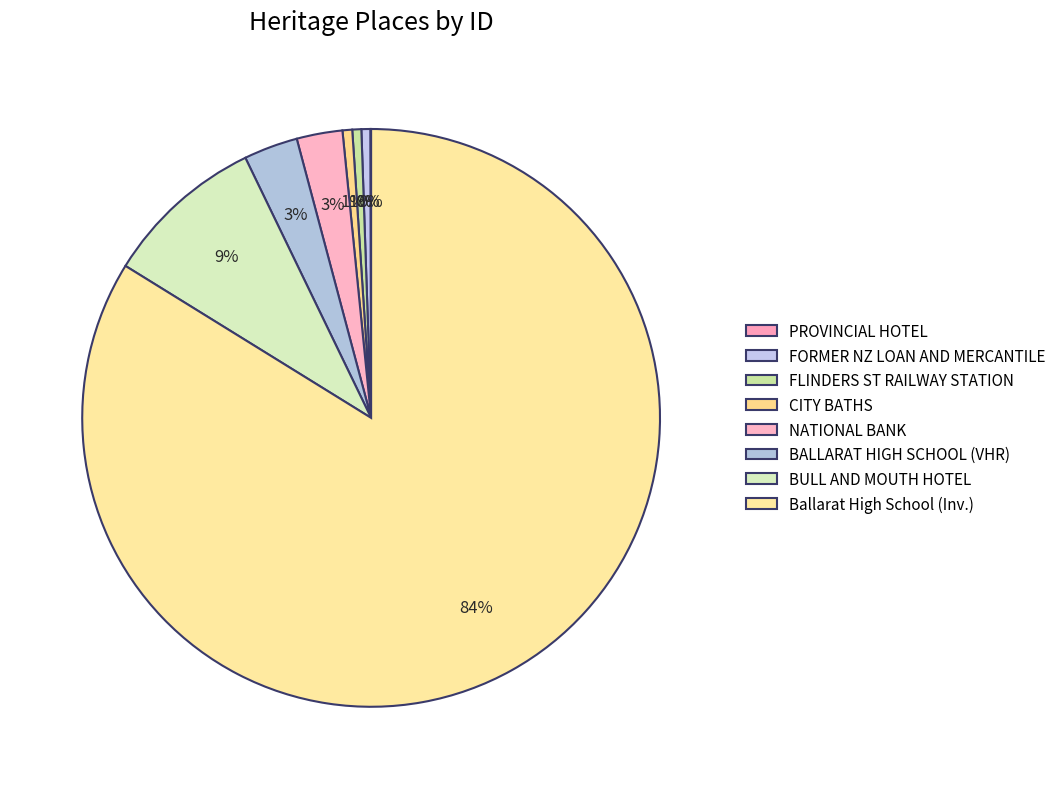

Rank the categories by value from highest to lowest.

Ballarat High School, BULL AND MOUTH HOTEL, BALLARAT HIGH SCHOOL, NATIONAL BANK, CITY BATHS, FLINDERS STREET RAILWAY STATION COMPLEX, FORMER NEW ZEALAND LOAN AND MERCANTILE, PROVINCIAL HOTEL